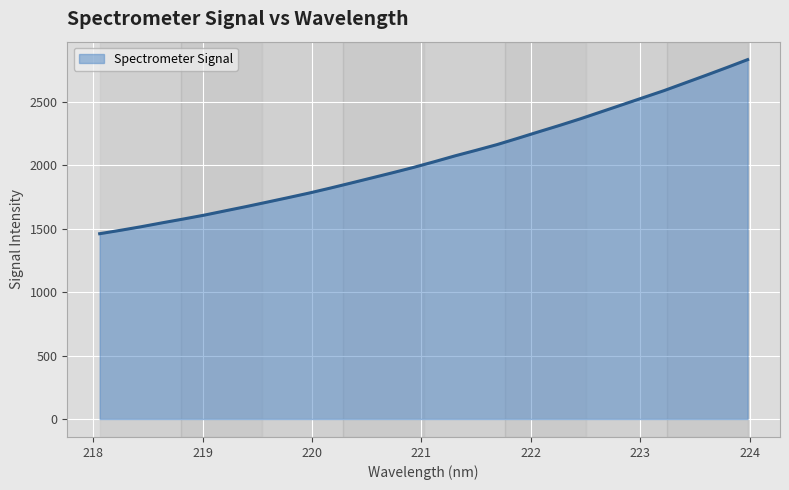

What is the maximum value shown in the chart?

2832.5